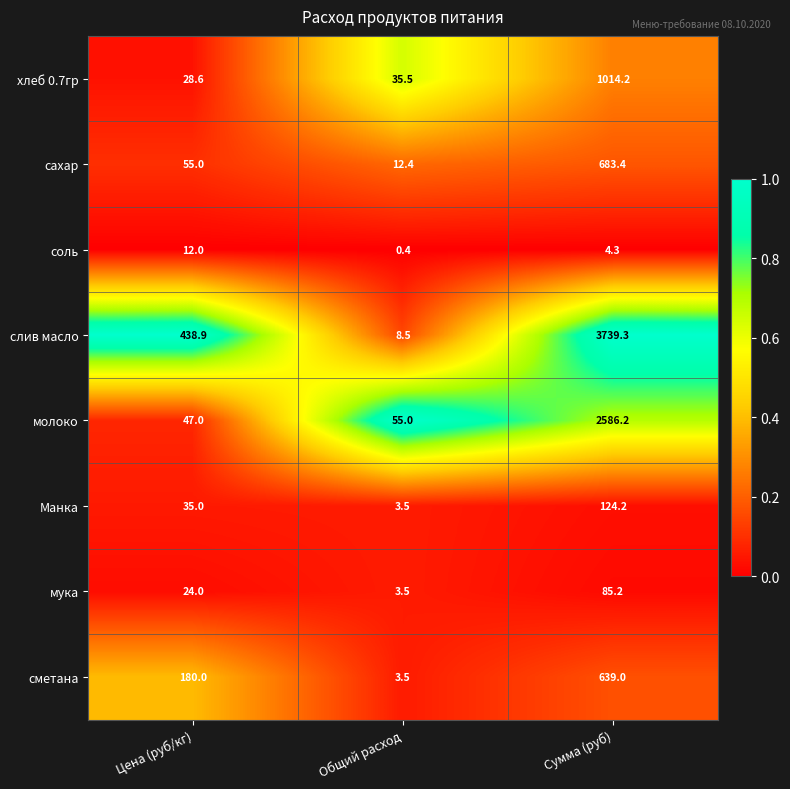

At which category is the sum across all series the highest?

Сумма (руб)